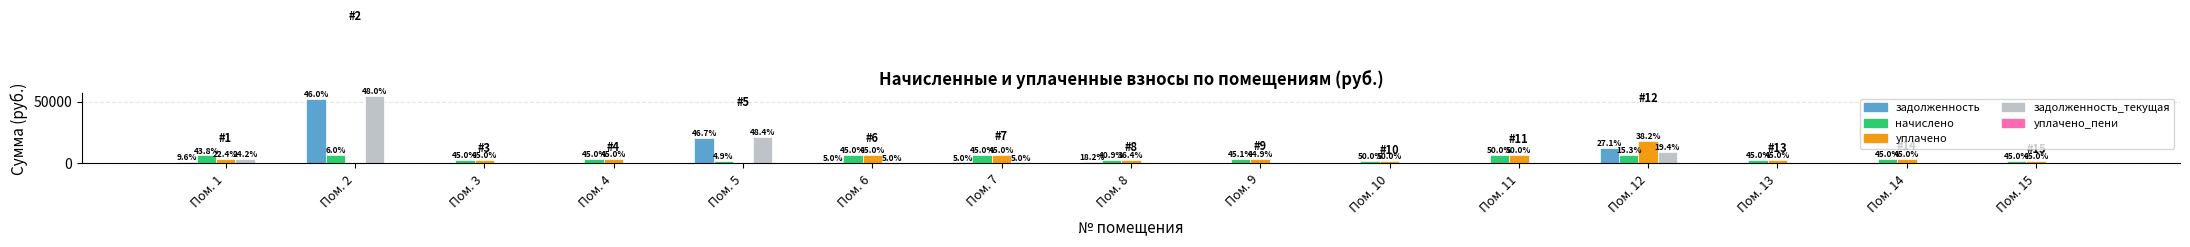

How many groups of bars are there?

15